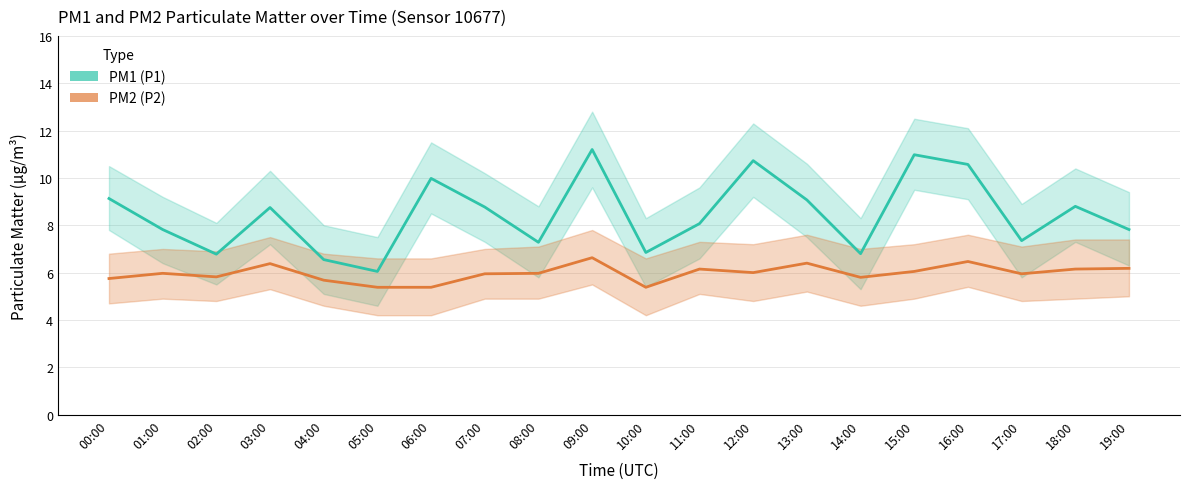

Is the value of PM2 (P2) at 12:00 greater than the value of PM1 (P1) at 07:00?

No